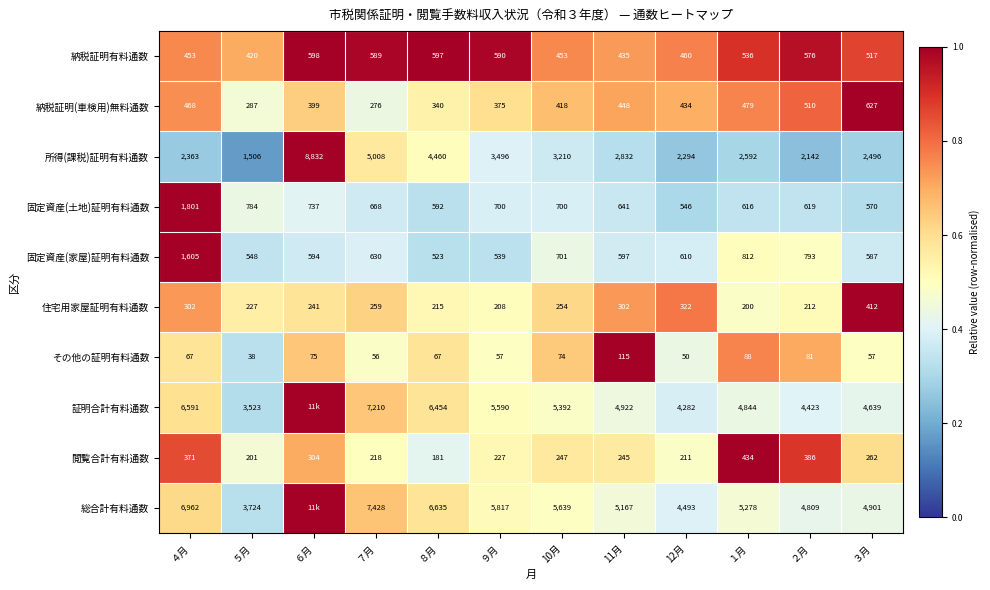

List the labels in order of 所得(課税)証明有料通数 value, largest first.

６月, ７月, ８月, ９月, 10月, 11月, １月, ３月, ４月, 12月, ２月, ５月